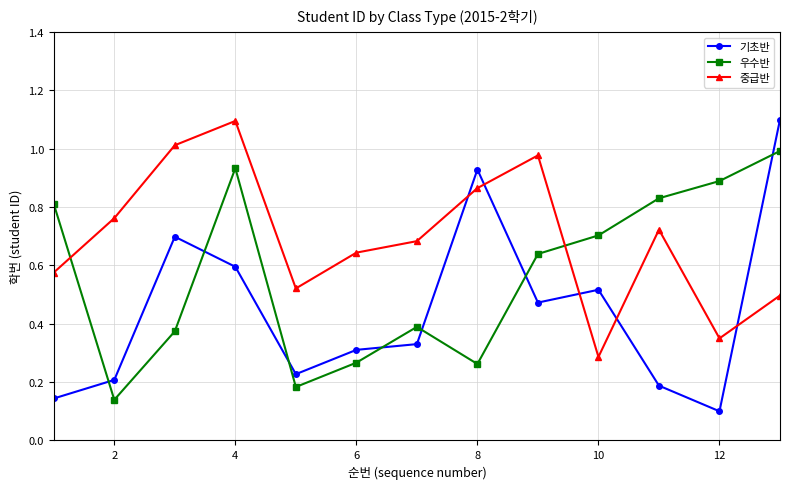

What is the greatest value displayed?

1.1